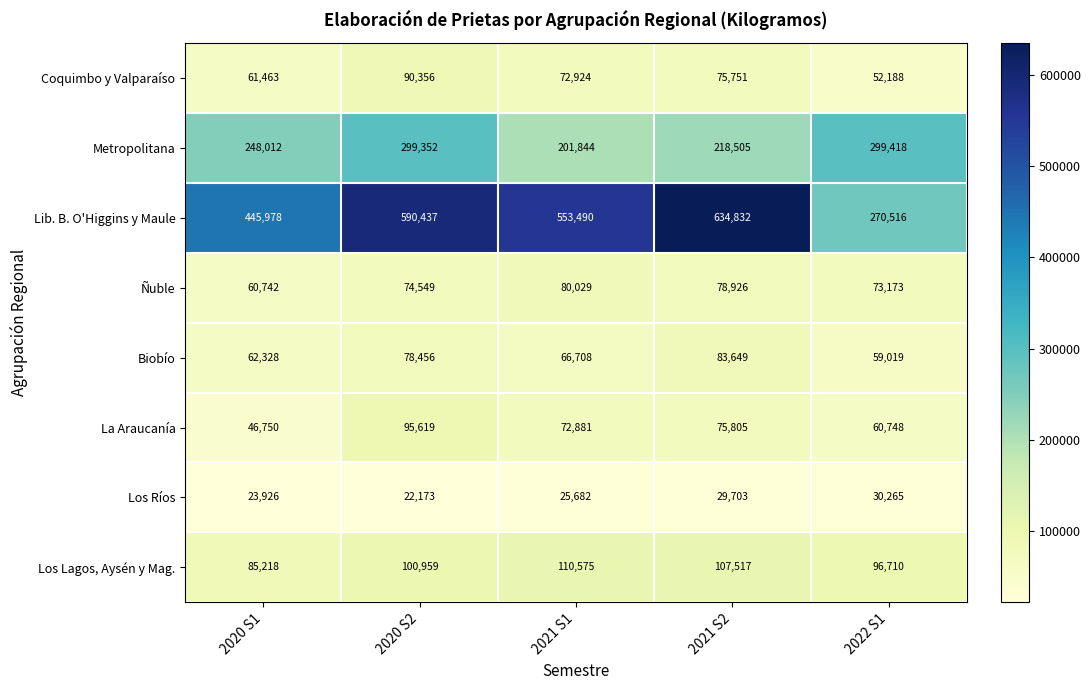

What is the greatest value displayed?

634832